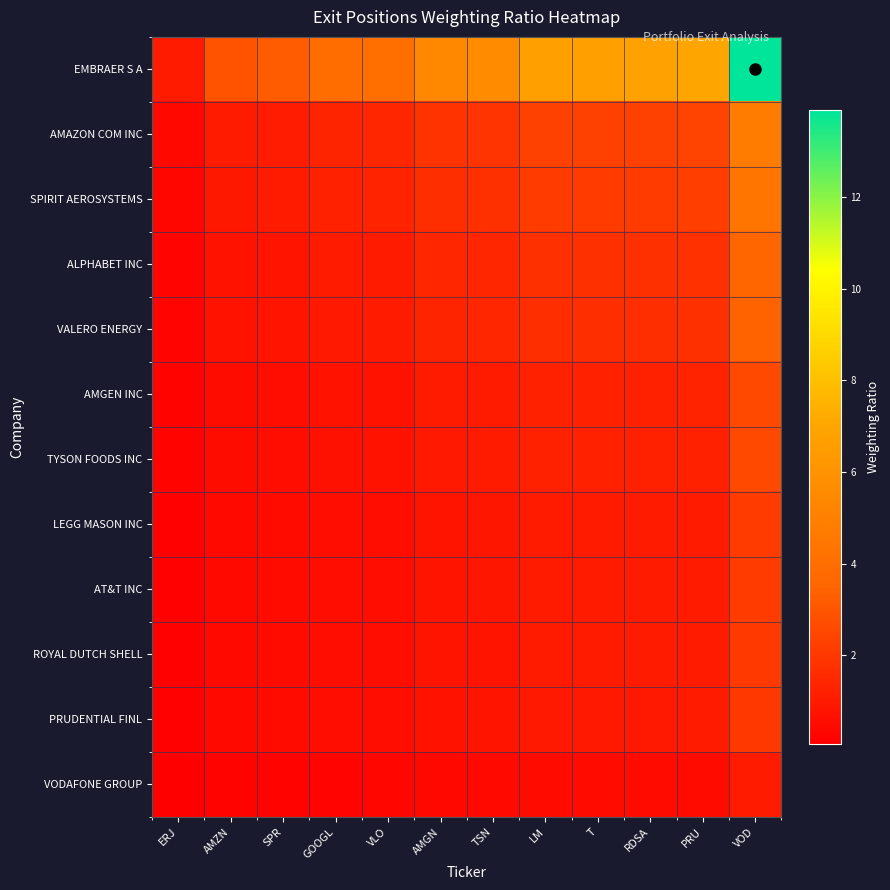

Reading right to left, transcribe all the data shown in this chart.

EMBRAER S A: VOD=13.9	PRU=7.0	RDSA=6.7	T=6.7	LM=6.7	TSN=5.5	AMGN=5.4	VLO=4.0	GOOGL=3.9	SPR=3.2	AMZN=2.9	ERJ=1.0
AMAZON COM INC: VOD=4.8	PRU=2.4	RDSA=2.3	T=2.3	LM=2.3	TSN=1.9	AMGN=1.8	VLO=1.4	GOOGL=1.3	SPR=1.1	AMZN=1.0	ERJ=0.3
SPIRIT AEROSYSTEMS: VOD=4.4	PRU=2.2	RDSA=2.1	T=2.1	LM=2.1	TSN=1.7	AMGN=1.7	VLO=1.3	GOOGL=1.2	SPR=1.0	AMZN=0.9	ERJ=0.3
ALPHABET INC: VOD=3.6	PRU=1.8	RDSA=1.7	T=1.7	LM=1.7	TSN=1.4	AMGN=1.4	VLO=1.0	GOOGL=1.0	SPR=0.8	AMZN=0.7	ERJ=0.3
VALERO ENERGY: VOD=3.4	PRU=1.7	RDSA=1.7	T=1.7	LM=1.7	TSN=1.4	AMGN=1.3	VLO=1.0	GOOGL=1.0	SPR=0.8	AMZN=0.7	ERJ=0.2
AMGEN INC: VOD=2.6	PRU=1.3	RDSA=1.2	T=1.2	LM=1.2	TSN=1.0	AMGN=1.0	VLO=0.7	GOOGL=0.7	SPR=0.6	AMZN=0.5	ERJ=0.2
TYSON FOODS INC: VOD=2.5	PRU=1.3	RDSA=1.2	T=1.2	LM=1.2	TSN=1.0	AMGN=1.0	VLO=0.7	GOOGL=0.7	SPR=0.6	AMZN=0.5	ERJ=0.2
LEGG MASON INC: VOD=2.1	PRU=1.0	RDSA=1.0	T=1.0	LM=1.0	TSN=0.8	AMGN=0.8	VLO=0.6	GOOGL=0.6	SPR=0.5	AMZN=0.4	ERJ=0.1
AT&T INC: VOD=2.1	PRU=1.0	RDSA=1.0	T=1.0	LM=1.0	TSN=0.8	AMGN=0.8	VLO=0.6	GOOGL=0.6	SPR=0.5	AMZN=0.4	ERJ=0.1
ROYAL DUTCH SHELL: VOD=2.1	PRU=1.0	RDSA=1.0	T=1.0	LM=1.0	TSN=0.8	AMGN=0.8	VLO=0.6	GOOGL=0.6	SPR=0.5	AMZN=0.4	ERJ=0.1
PRUDENTIAL FINL: VOD=2.0	PRU=1.0	RDSA=1.0	T=1.0	LM=1.0	TSN=0.8	AMGN=0.8	VLO=0.6	GOOGL=0.6	SPR=0.5	AMZN=0.4	ERJ=0.1
VODAFONE GROUP: VOD=1.0	PRU=0.5	RDSA=0.5	T=0.5	LM=0.5	TSN=0.4	AMGN=0.4	VLO=0.3	GOOGL=0.3	SPR=0.2	AMZN=0.2	ERJ=0.1